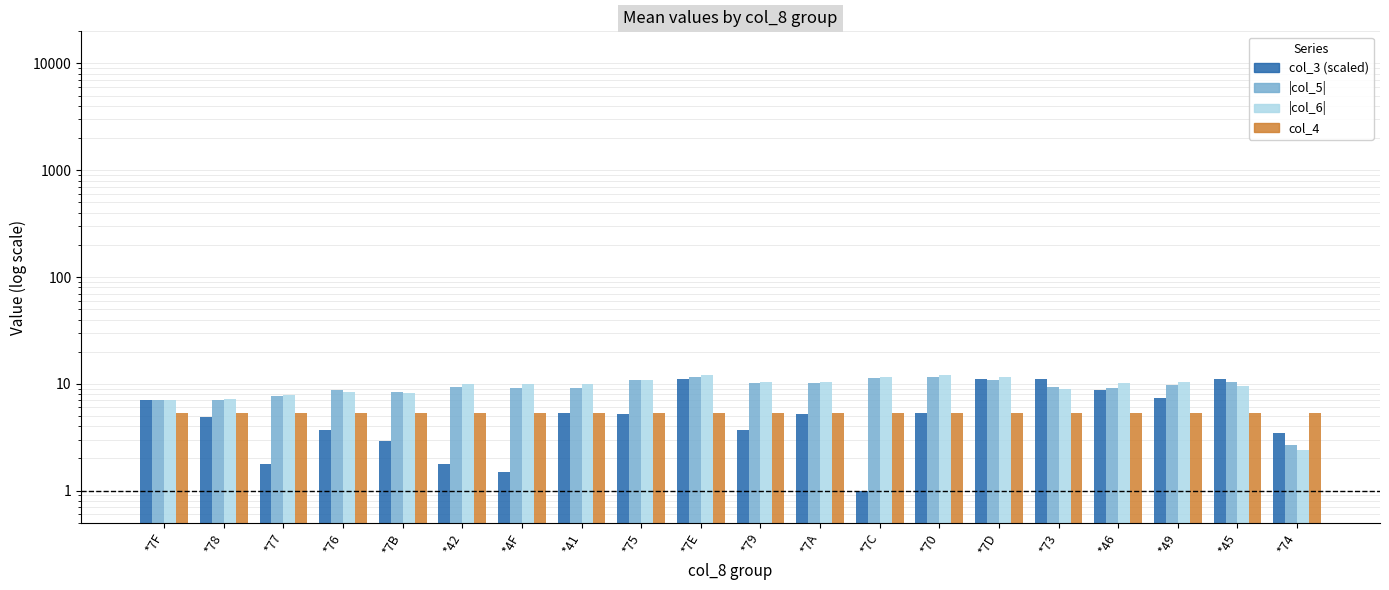

How many data points in |col_6| are above 10?

12